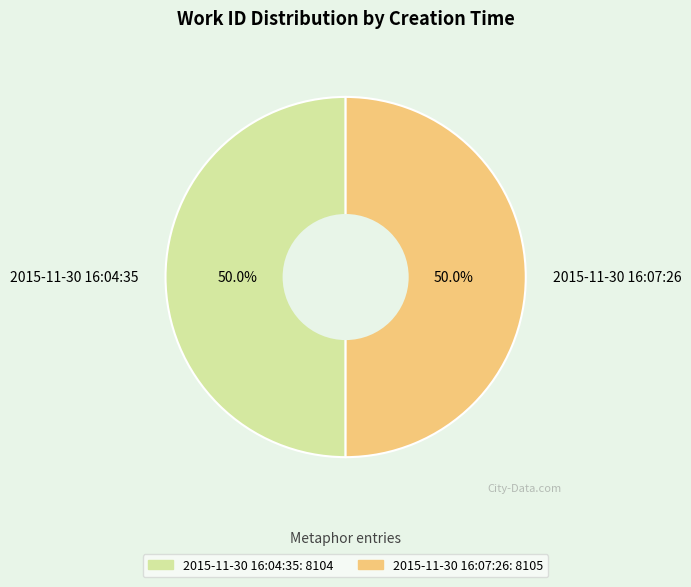

Combined, what portion of the pie is 2015-11-30 16:07:26 and 2015-11-30 16:04:35?

100.0%